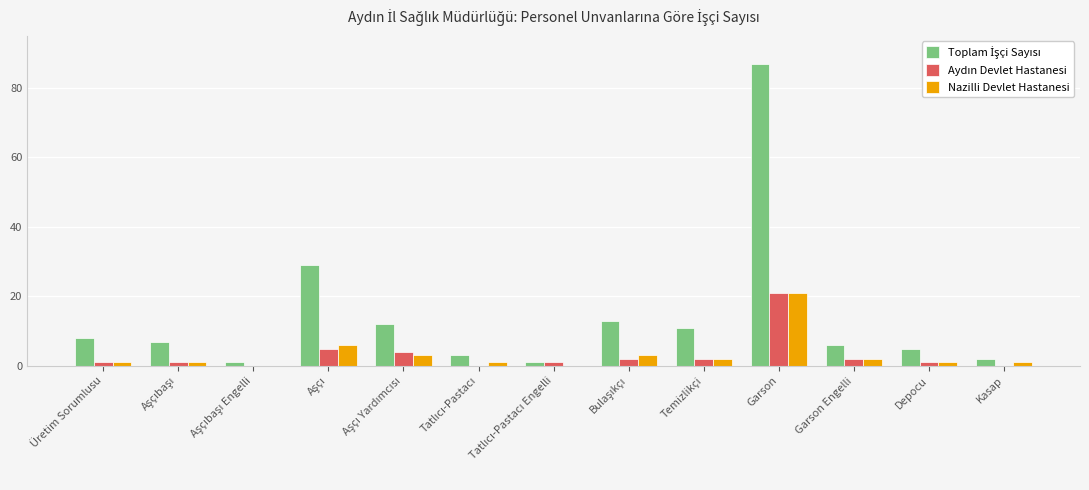

Count the number of data series in this chart.

3